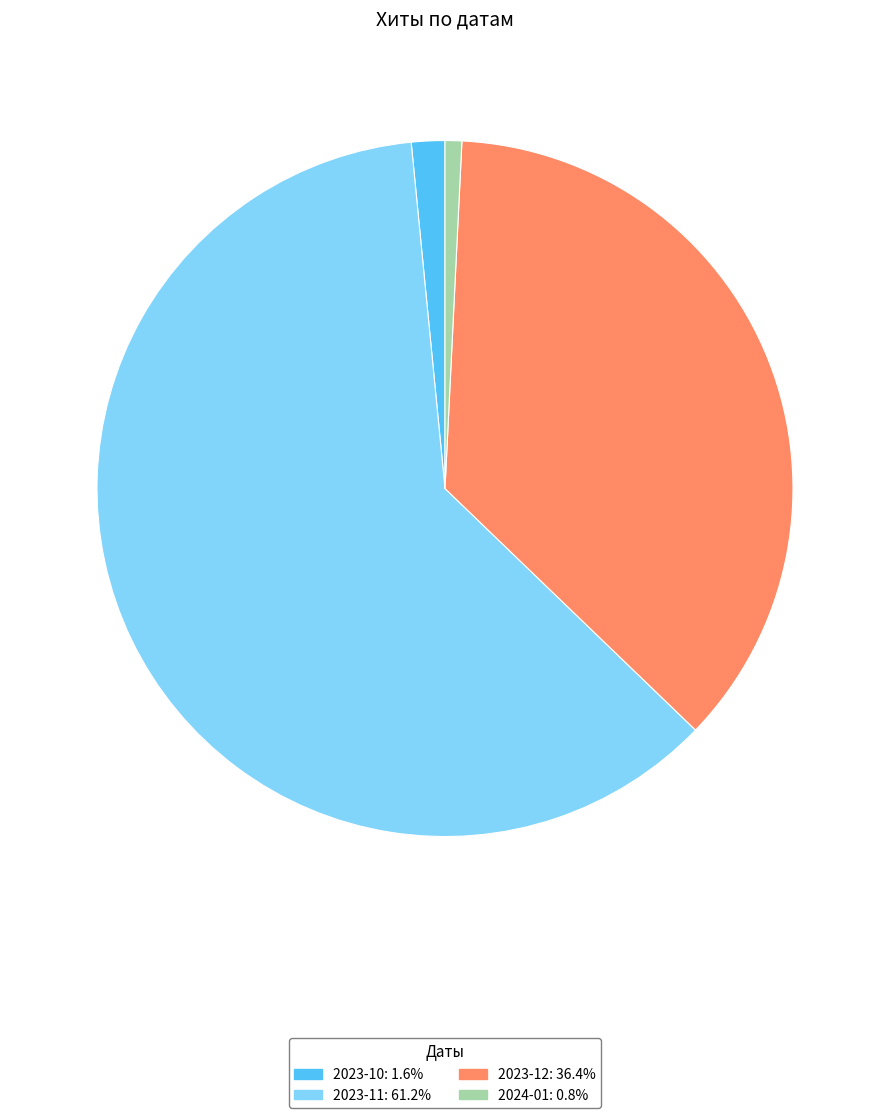

Count the number of slices in the pie.

4